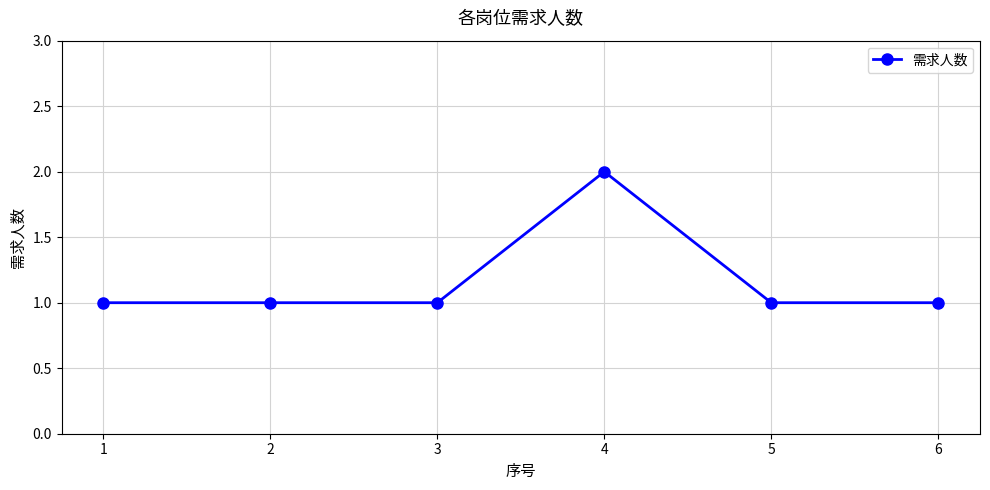

How many lines are shown in the chart?

1